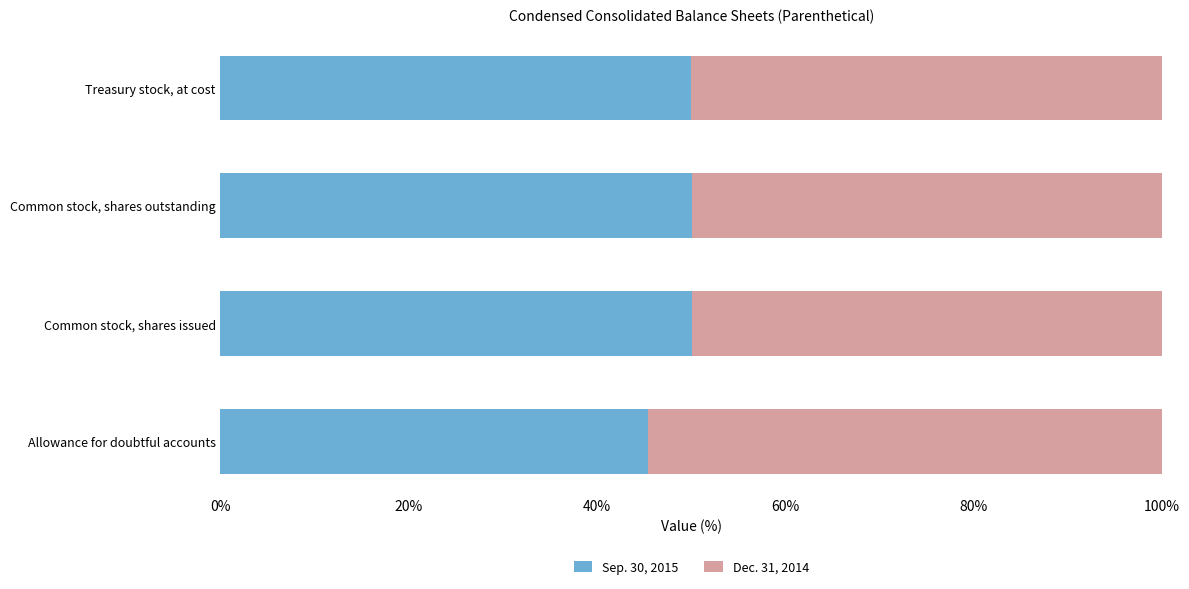

True or false: Sep. 30, 2015 has a value of 50.1 at Common stock, shares outstanding.

True